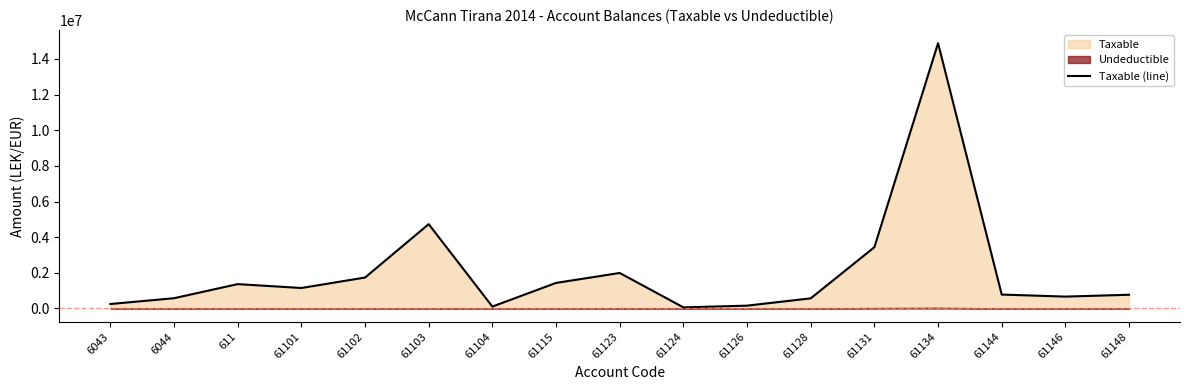

True or false: the data has more than 0 interior local peaks.

True